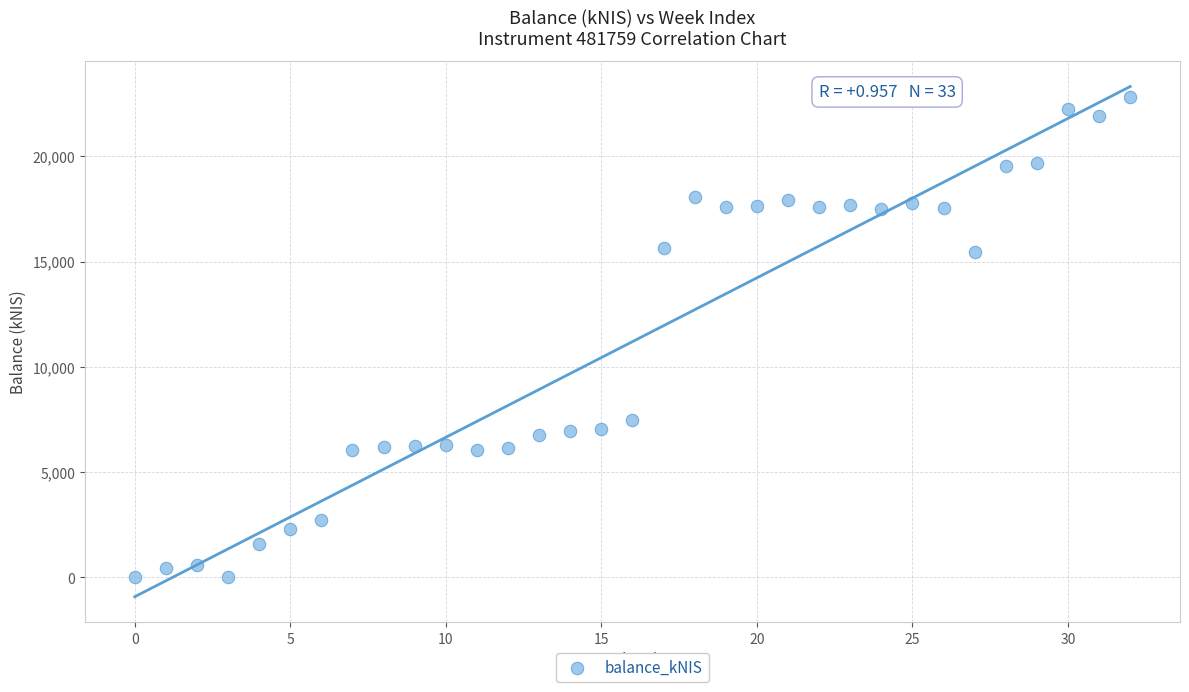

What is the range of Y values (max minus min)?

22829.0